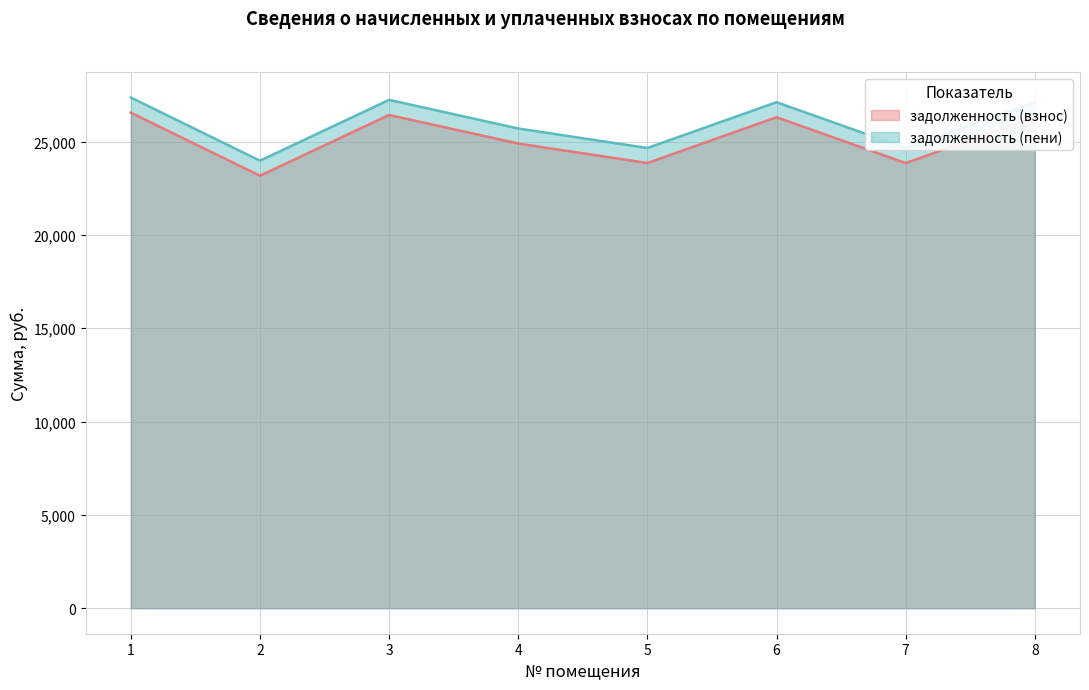

What is the average value of the задолженность (взнос) series?

25171.5